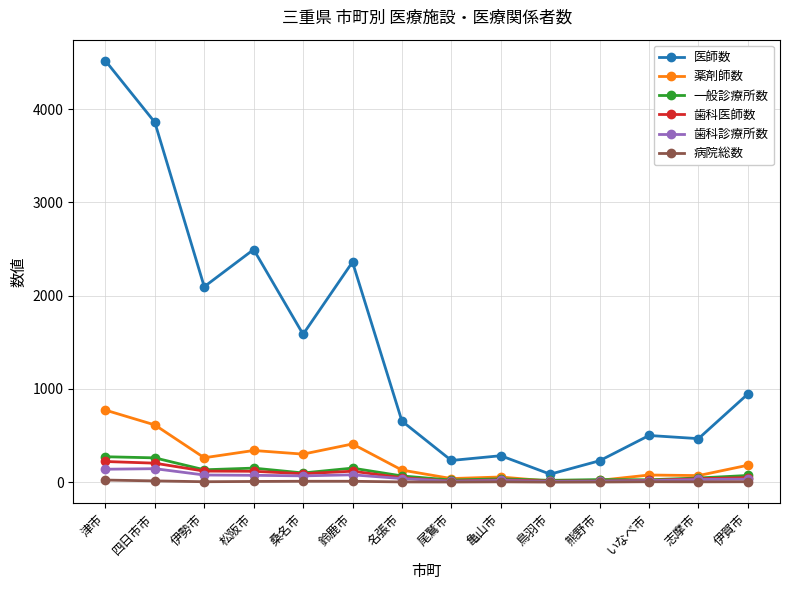

What is the lowest value of the 一般診療所数 series?

19